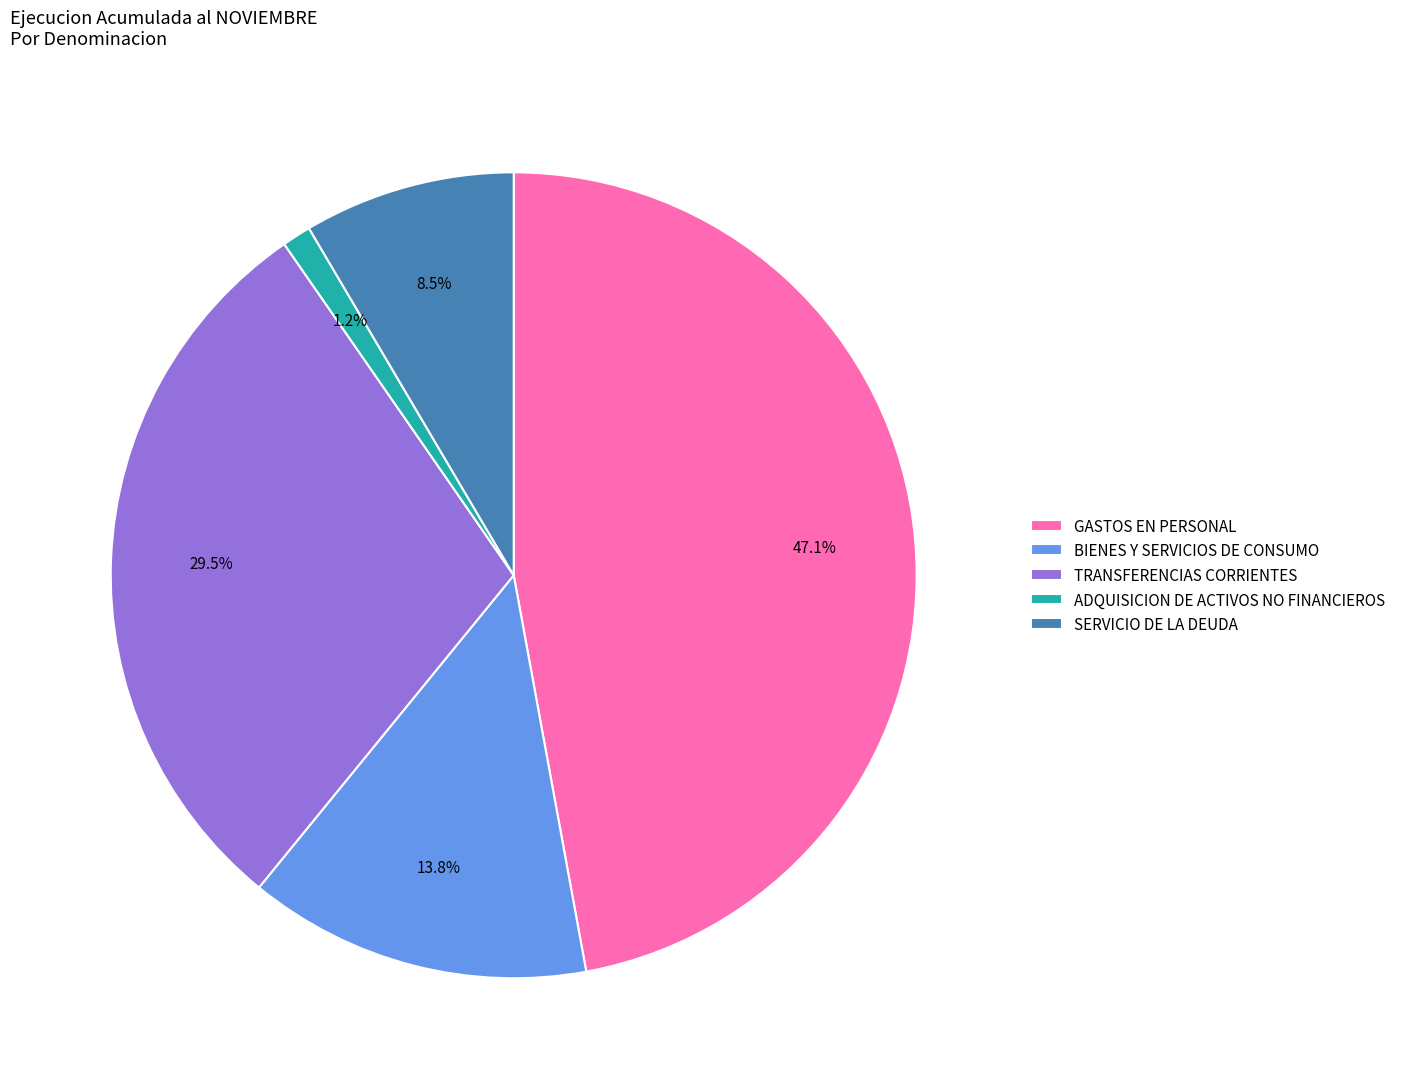

Count the number of slices in the pie.

5